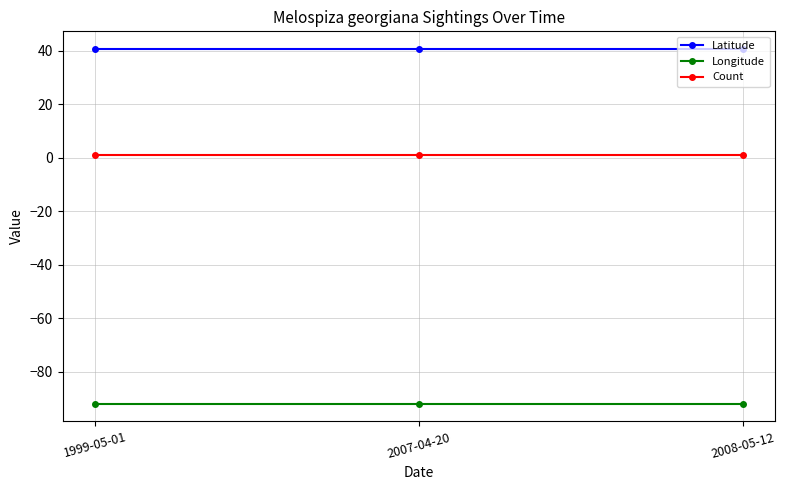

What is the average value of the Longitude series?

-92.0